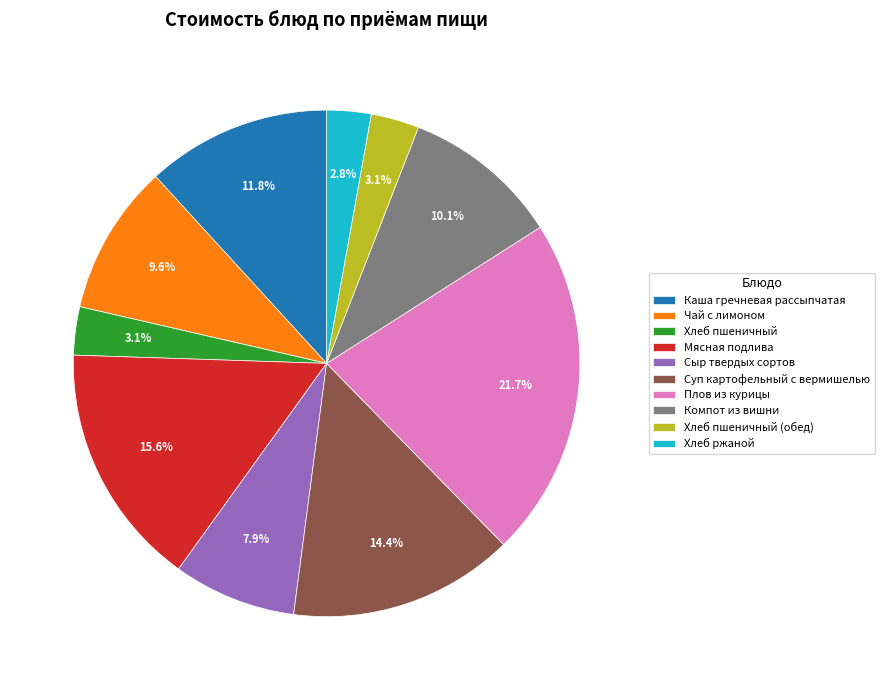

What is the ratio of the value at Суп картофельный с вермишелью to the value at Чай с лимоном?

1.5